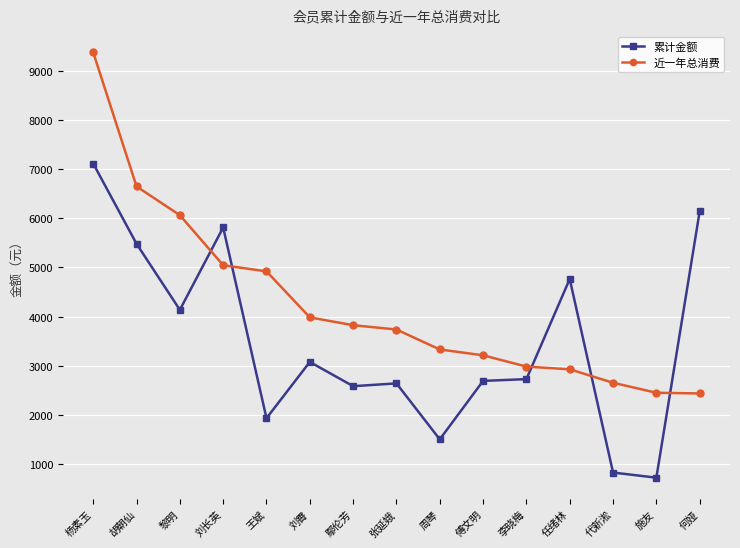

What is the total value across all series at 黎明?

10201.9